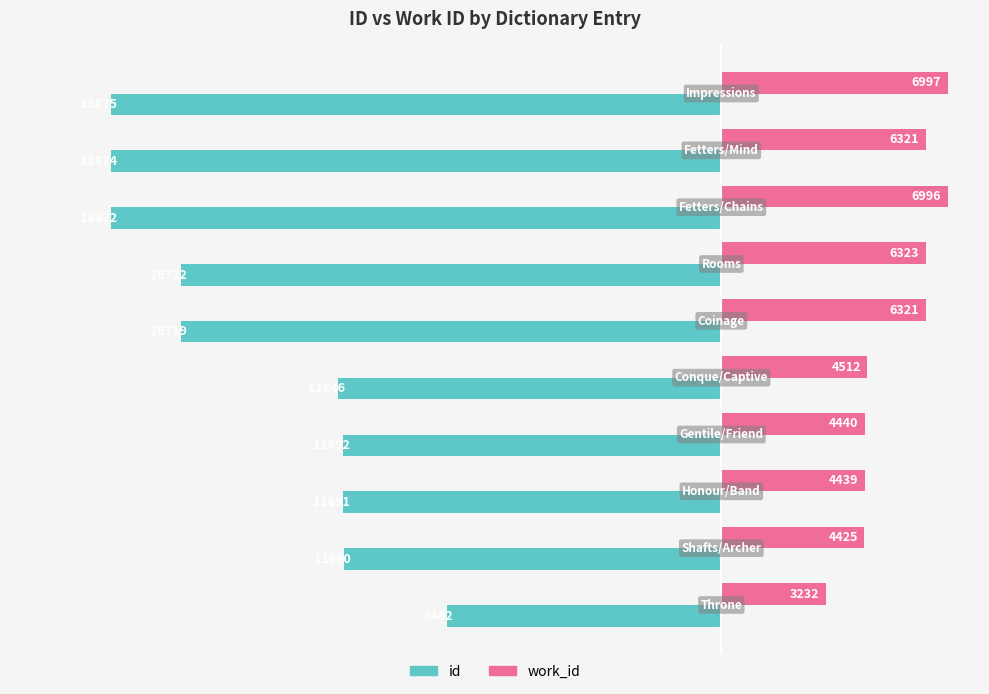

List the series in order of their overall mean, highest first.

work_id, id